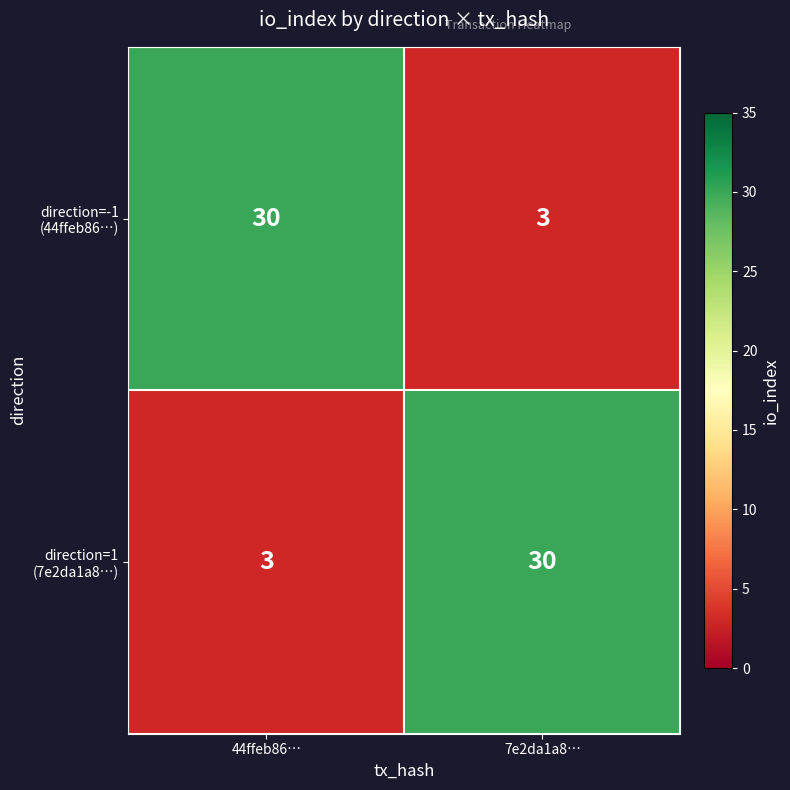

How many distinct data groups are displayed?

2